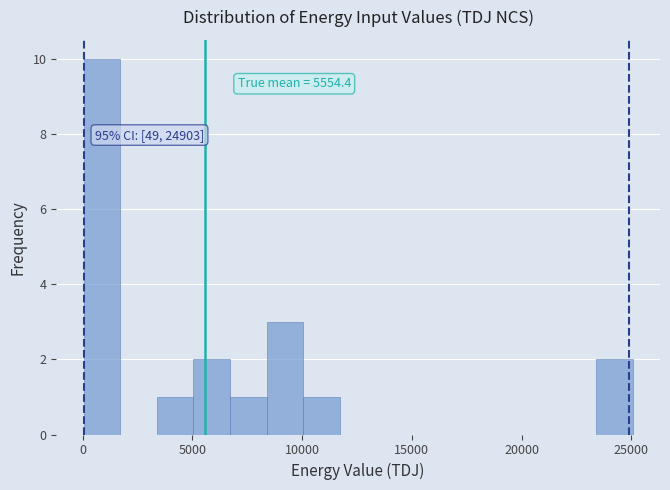

Around what value on the x-axis is the tallest bar? Give the approximate position of its centre, as read against the axis.

1000